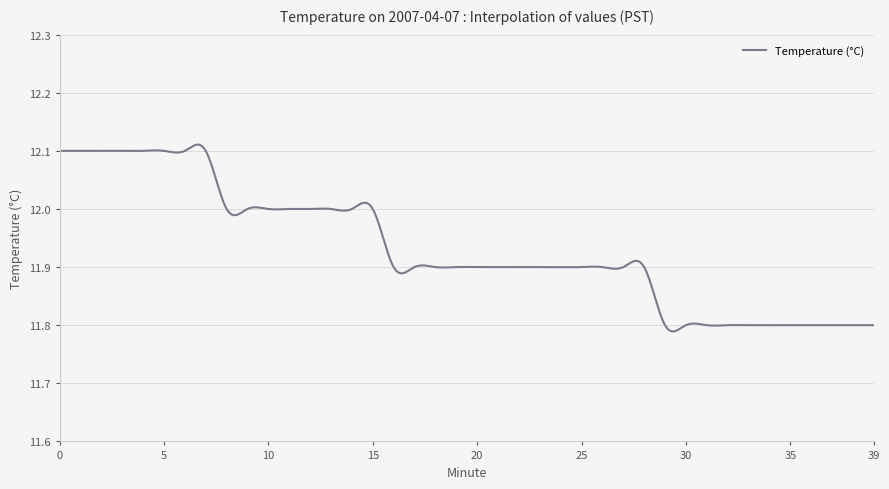

What is the difference between the maximum and minimum values?

0.3